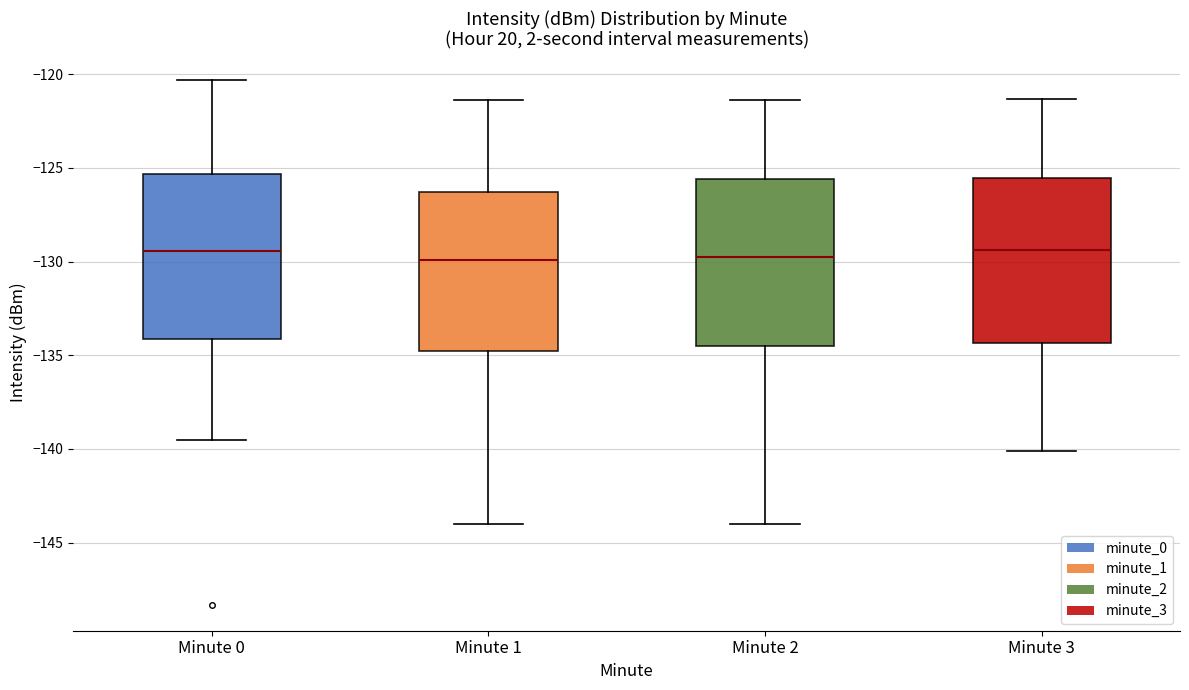

Where does the upper whisker of the box for Minute 1 end on the y-axis? The values are not printed on the chart, so give them approximately, as read against the axis.

-121.5